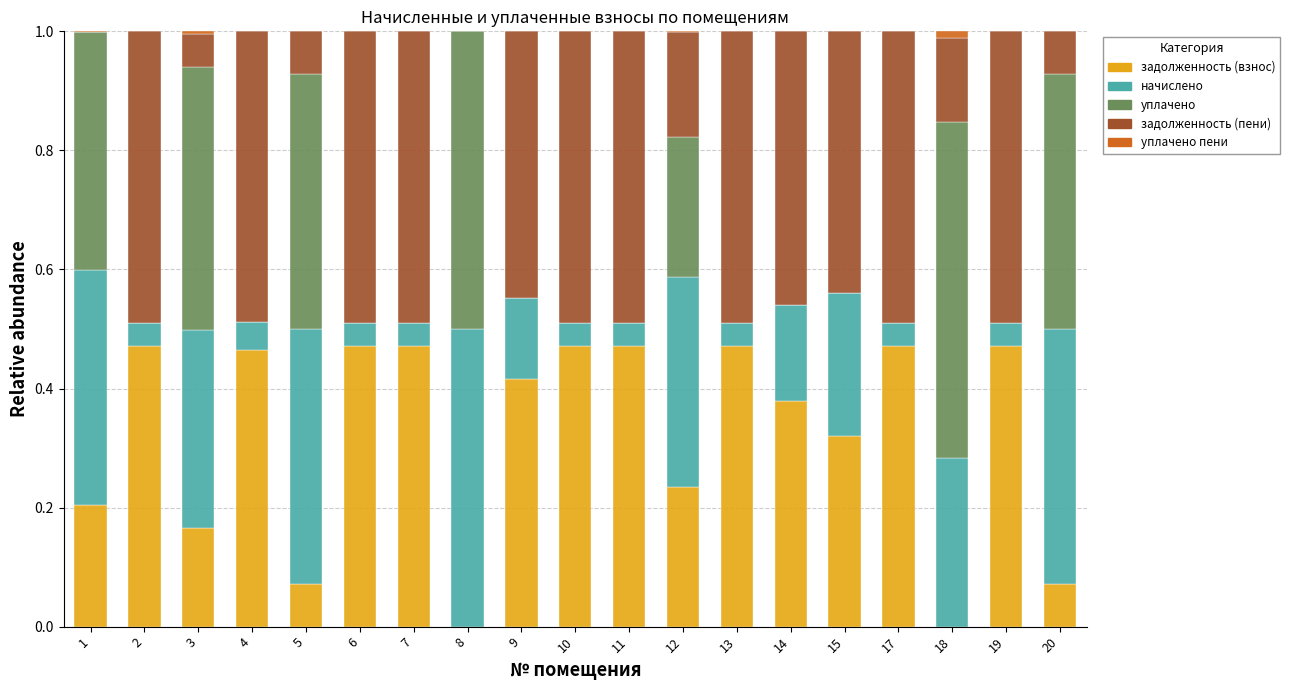

The задолженность (взнос) series shows 0.4 at 9. True or false?

True